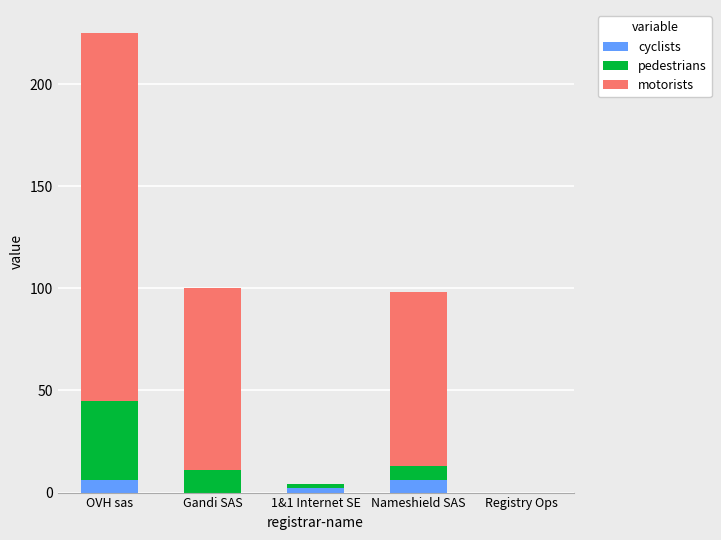

Reading left to right, transcribe the values for cyclists.

OVH sas=6	Gandi SAS=0	1&1 Internet SE=2	Nameshield SAS=6	Registry Ops=0